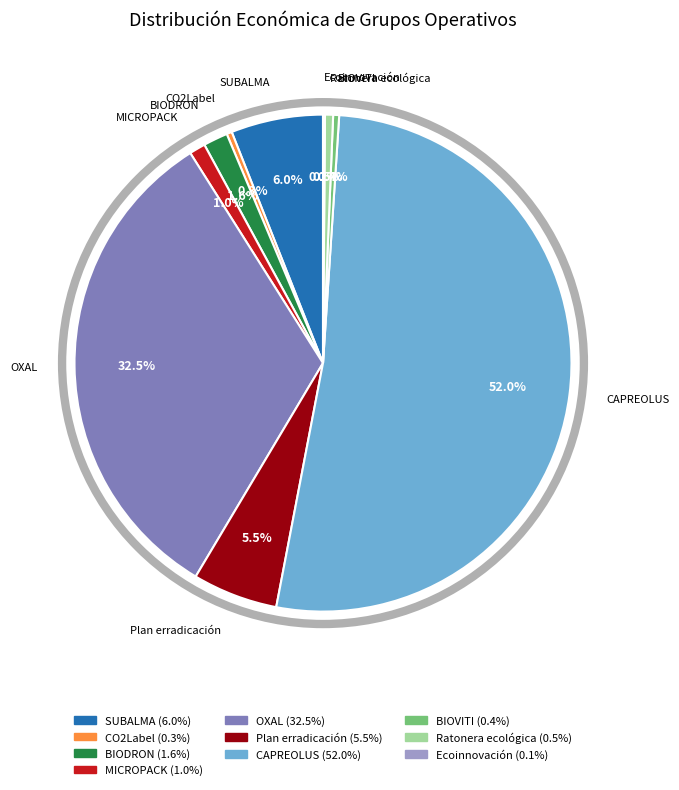

Which category has the biggest portion of the pie?

CAPREOLUS